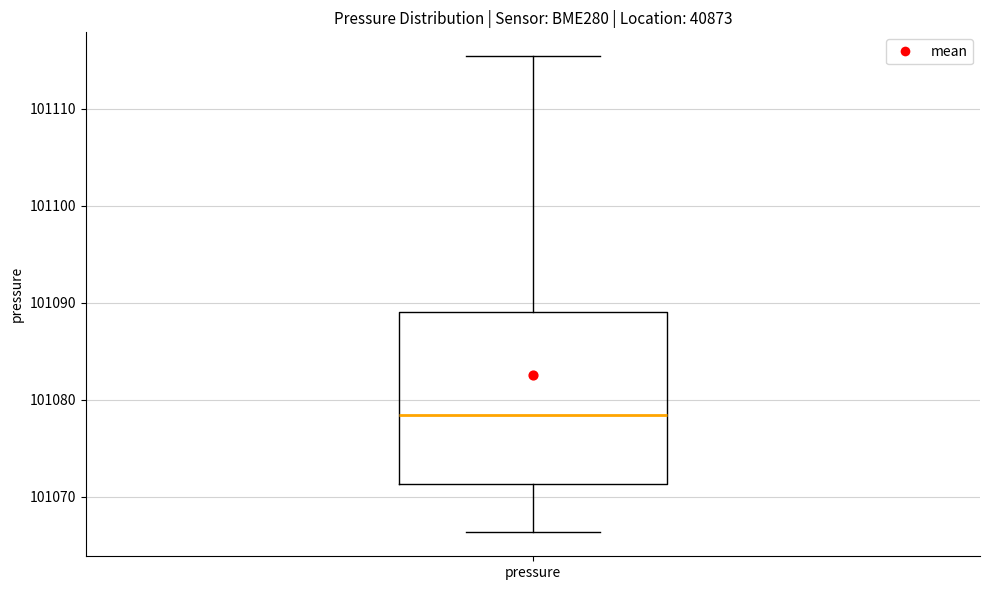

Read this box plot against the y-axis: the position of the median line, the range covered by the box, and the ends of both whiskers. The values are not printed on the chart, so give them approximately, as read against the axis.

median 101078, box 101071 to 101089, whiskers 101066 to 101115